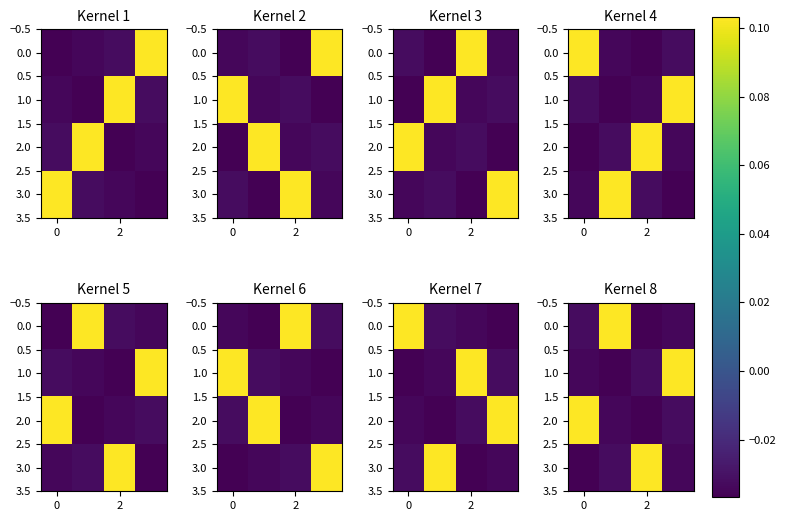

What is the maximum value shown in the chart?

0.1